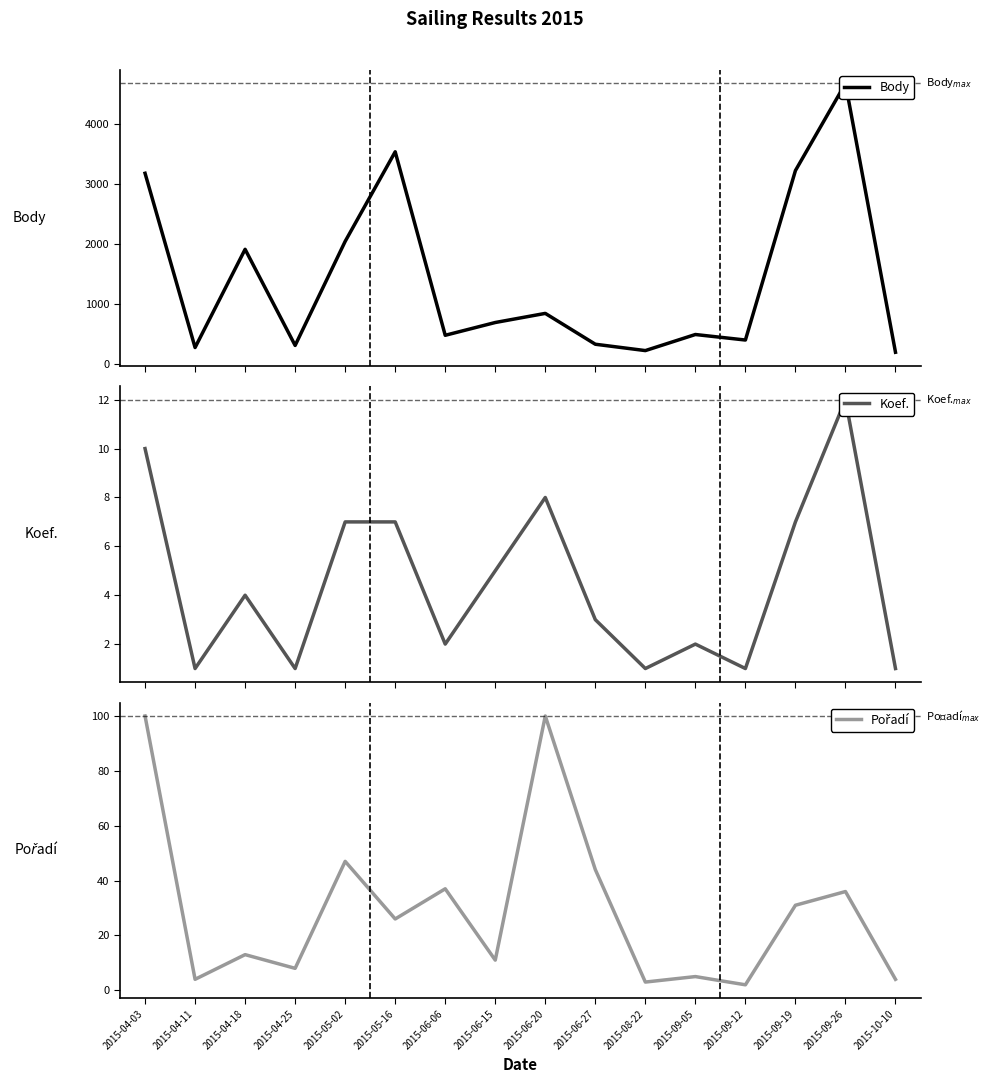

Reading left to right, extract all data points from this chart.

Body: 3181	277	1914	312	2046	3539	481	694	846	332	226	494	402	3226	4678	198
Koef.: 10	1	4	1	7	7	2	5	8	3	1	2	1	7	12	1
Pořadí: 100	4	13	8	47	26	37	11	100	44	3	5	2	31	36	4